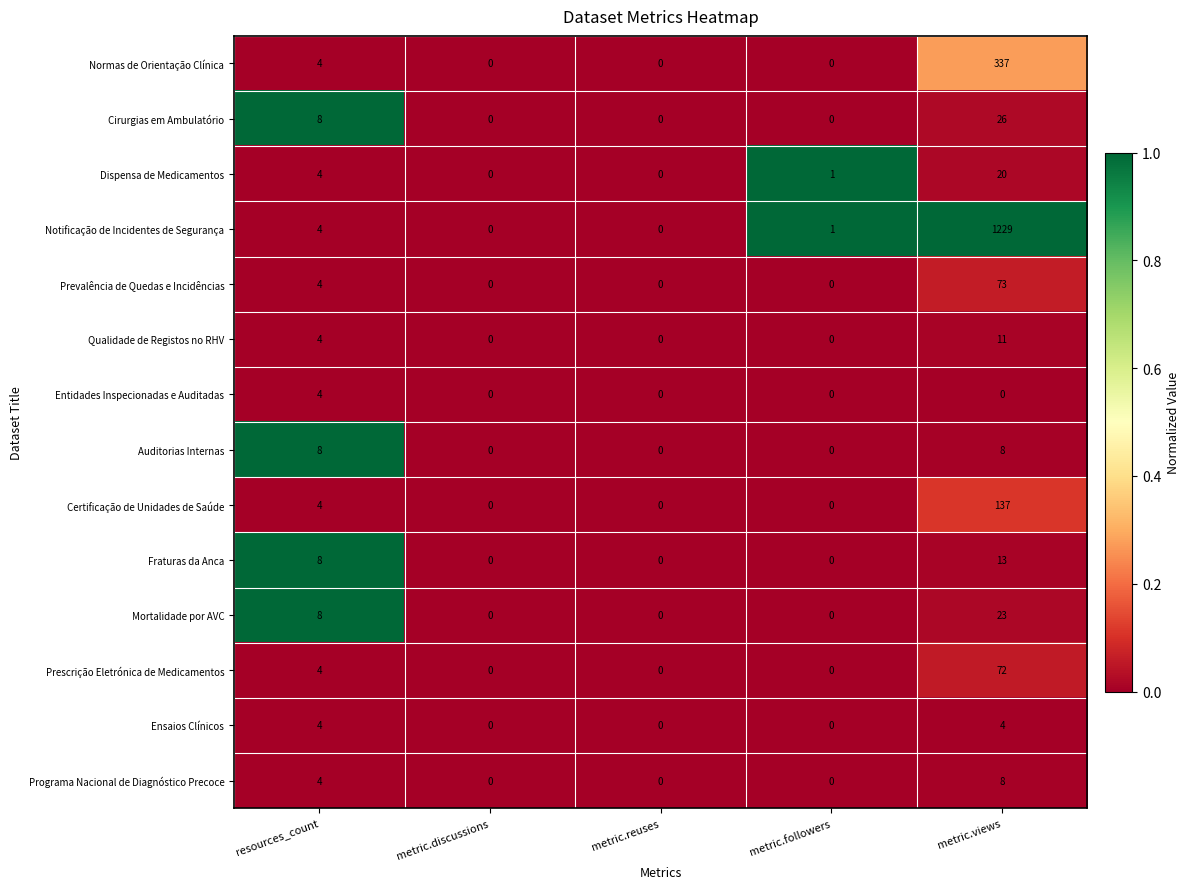

Which series has the largest range (max minus min)?

Notificação de Incidentes de Segurança